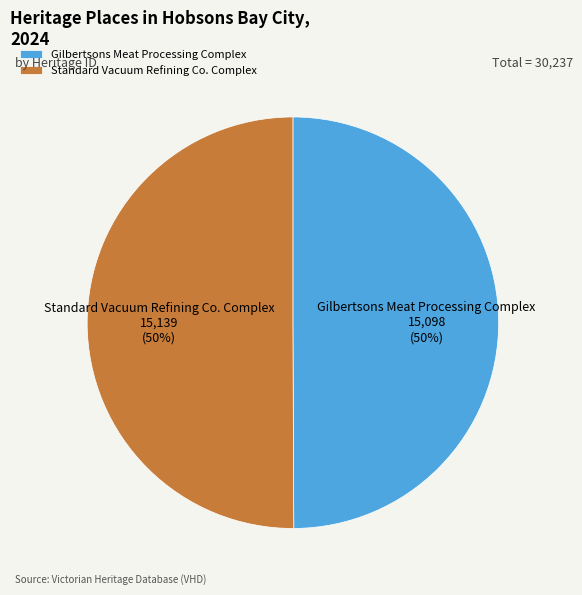

Count the number of slices in the pie.

2